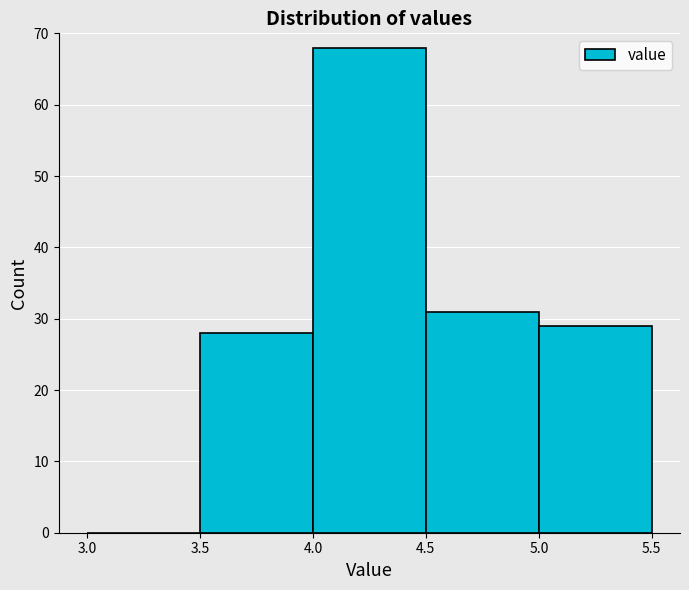

What is the height of the bar covering 3.5 to 4.0 on the x-axis? The values are not printed on the chart, so give them approximately, as read against the axis.

28